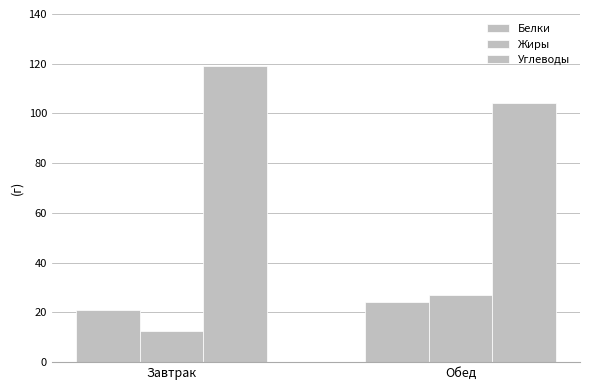

True or false: Жиры has a value of 12.6 at Завтрак.

True